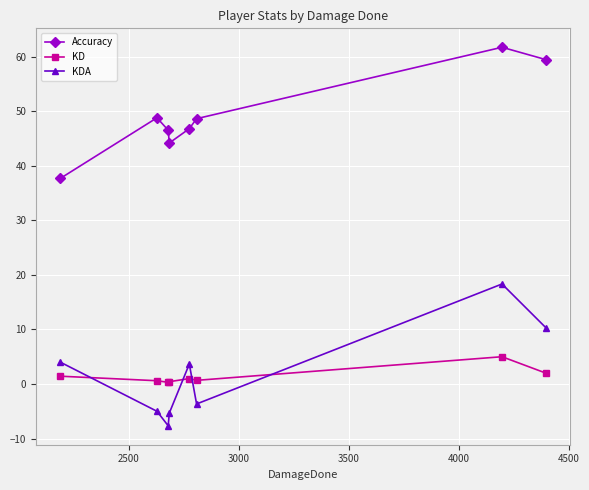

What is the value of the Accuracy point at the 1st from the left?

37.7